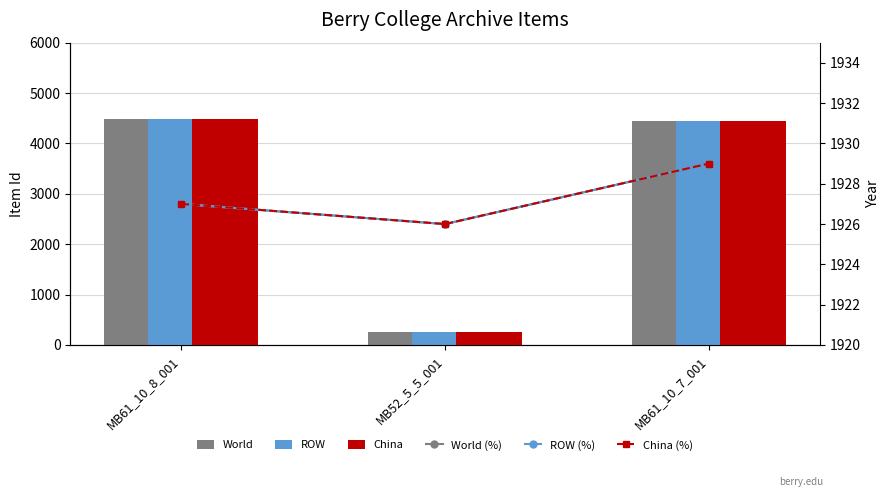

Reading right to left, list all the values displayed in this chart.

World: MB61_10_7_001=4449	MB52_5_5_001=254	MB61_10_8_001=4478
ROW: MB61_10_7_001=4449	MB52_5_5_001=254	MB61_10_8_001=4478
China: MB61_10_7_001=4449	MB52_5_5_001=254	MB61_10_8_001=4478
World (%): MB61_10_7_001=1929	MB52_5_5_001=1926	MB61_10_8_001=1927
ROW (%): MB61_10_7_001=1929	MB52_5_5_001=1926	MB61_10_8_001=1927
China (%): MB61_10_7_001=1929	MB52_5_5_001=1926	MB61_10_8_001=1927